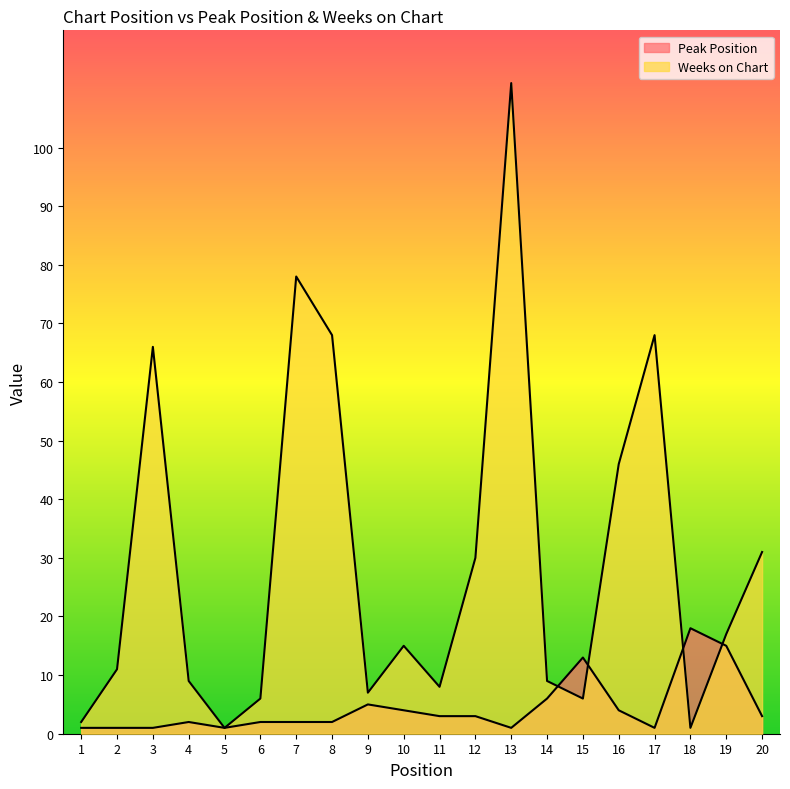

What is the sum of all Weeks on Chart values?

590